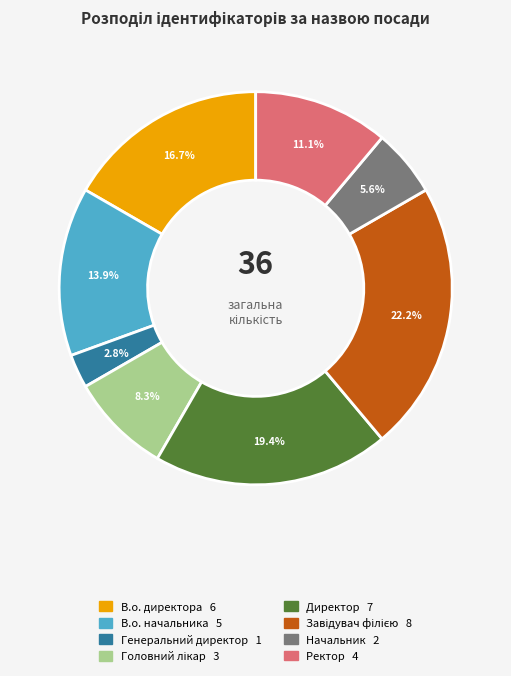

Which slice is the smallest?

Генеральний директор